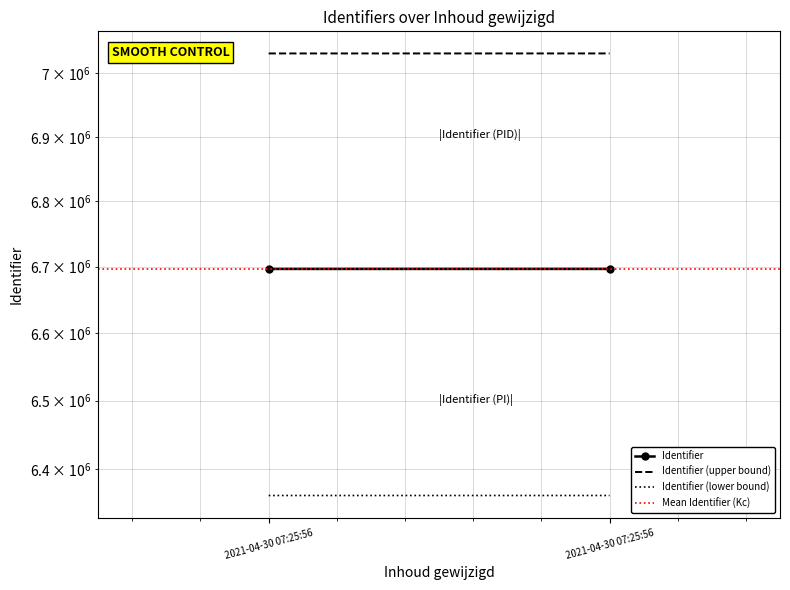

Which has a higher value, 2021-04-30 07:25:56 or 2021-04-30 07:25:56?

2021-04-30 07:25:56